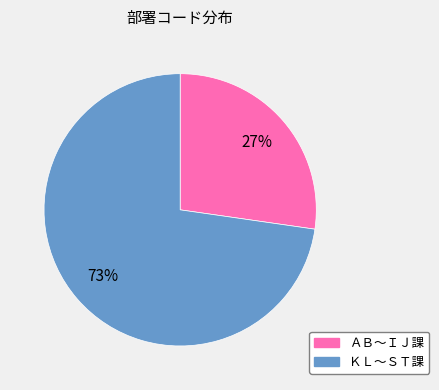

Is there any slice that represents more than half of the pie?

Yes